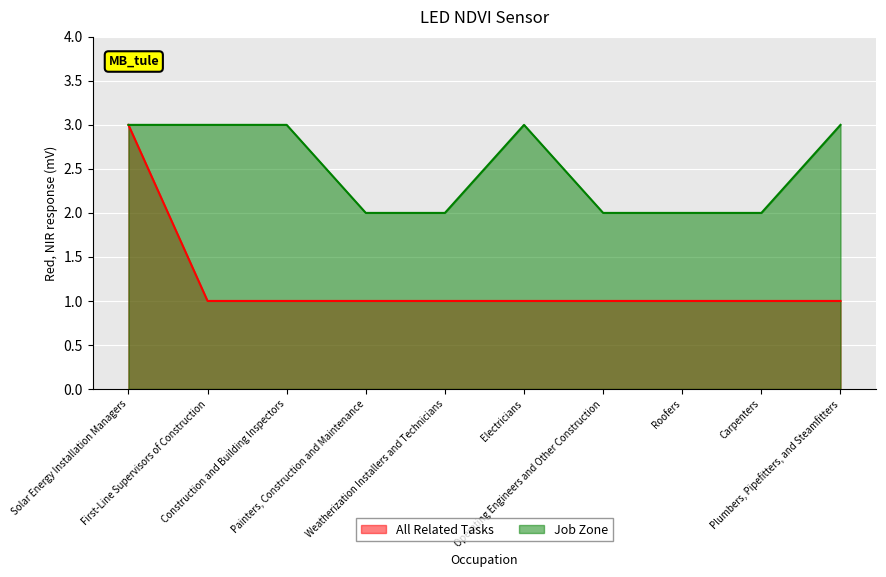

Which series has the largest range (max minus min)?

All Related Tasks